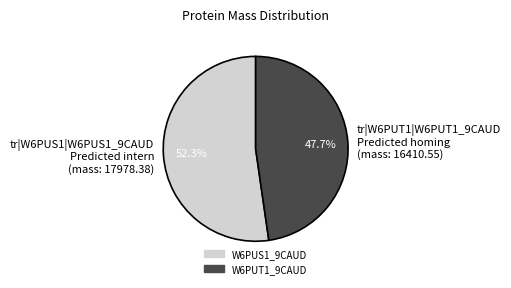

What is the majority slice?

tr|W6PUS1|W6PUS1_9CAUD Predicted intern (mass: 17978.38)